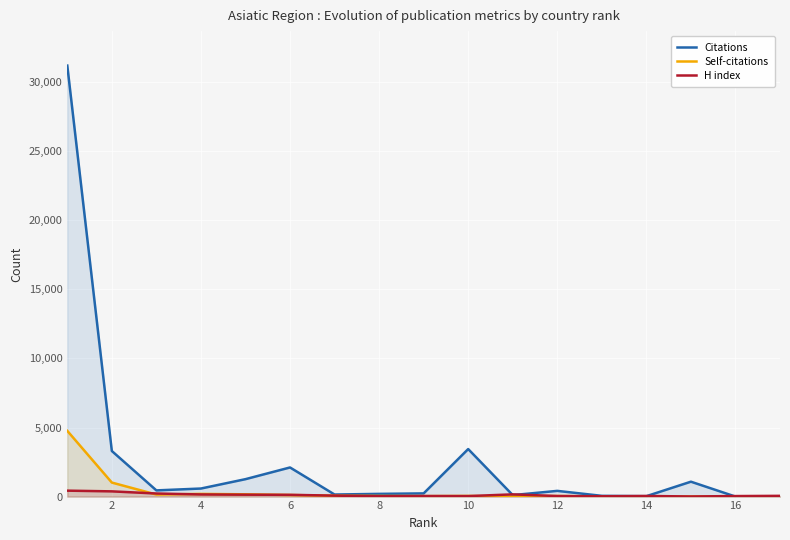

Which series has the widest spread of values?

Citations